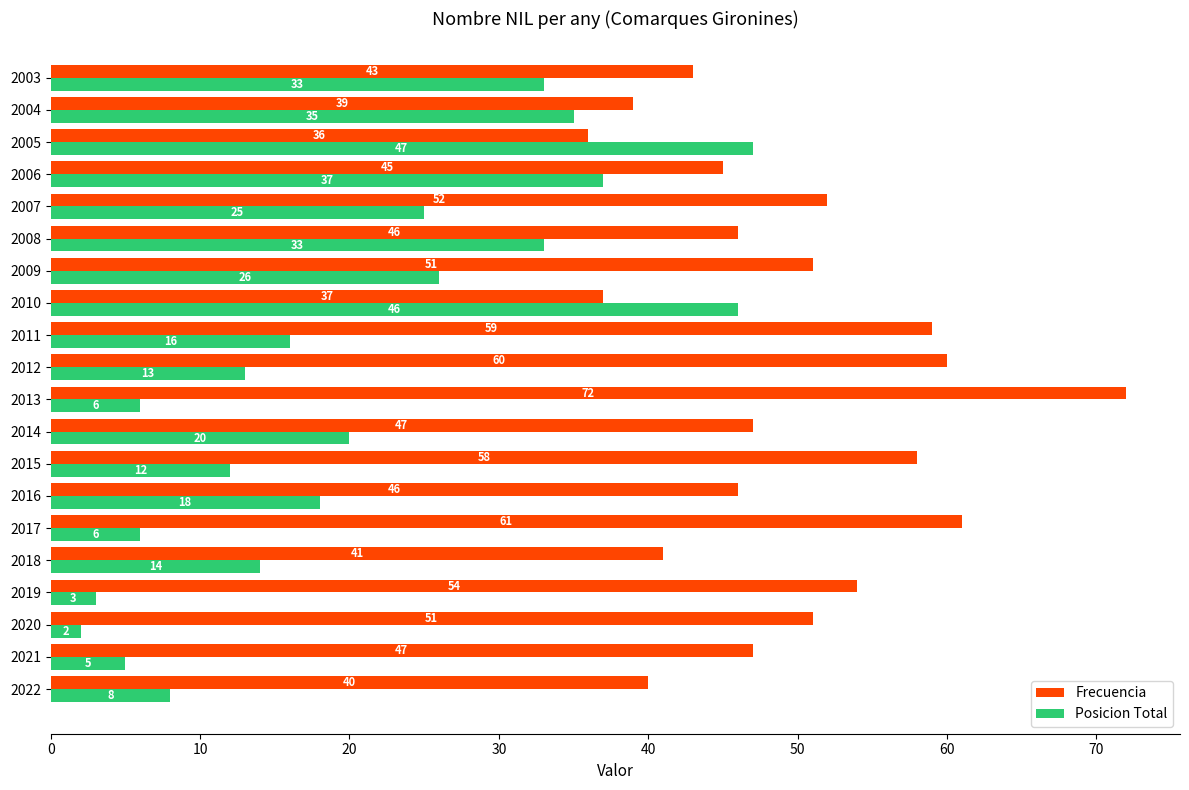

What is the sum of all Frecuencia values?

985